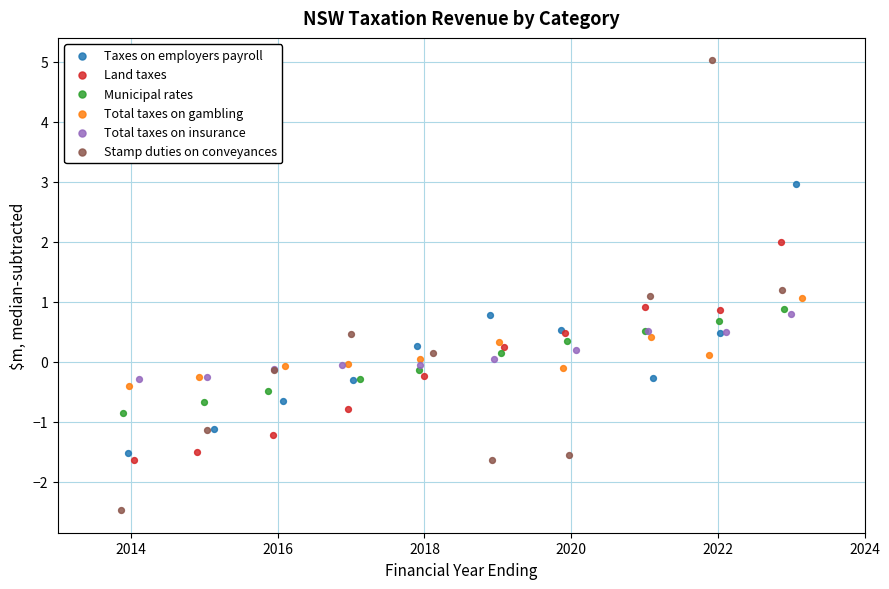

Which series has the widest spread of Y values?

Stamp duties on conveyances